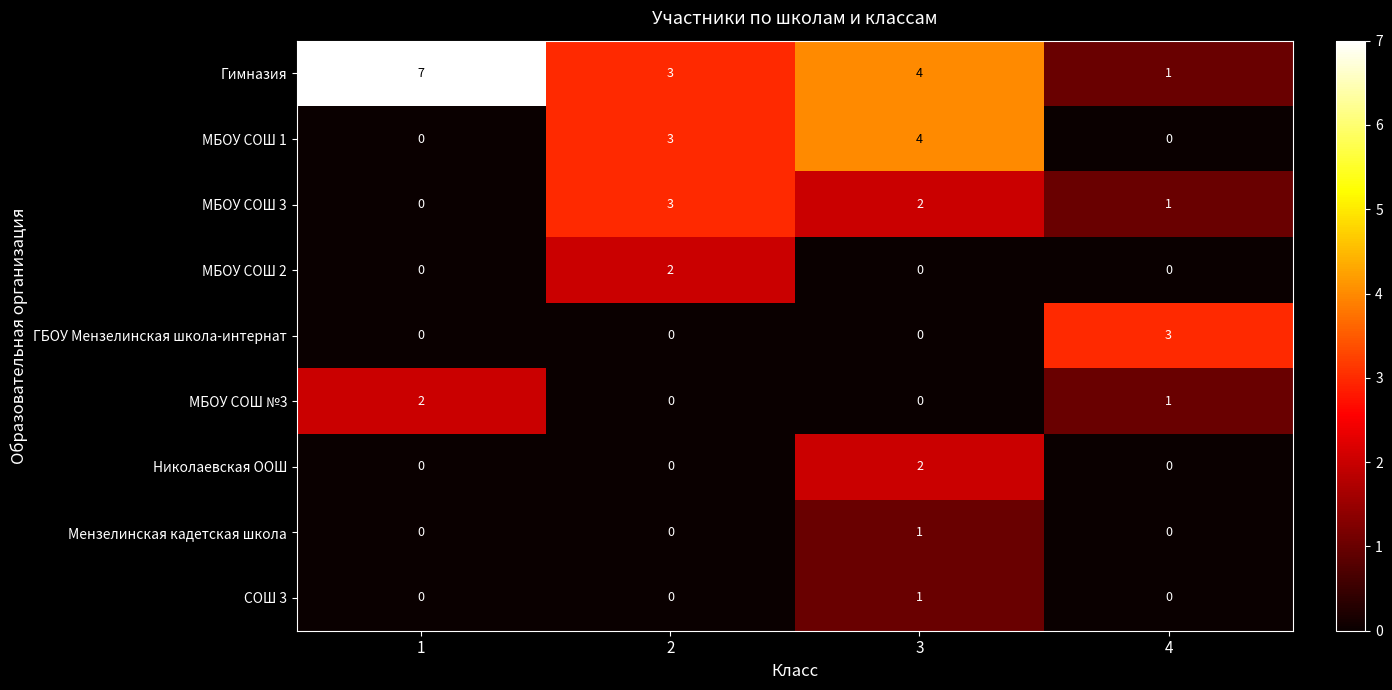

Count the Мензелинская кадетская школа values in the range 0 to 1.

4